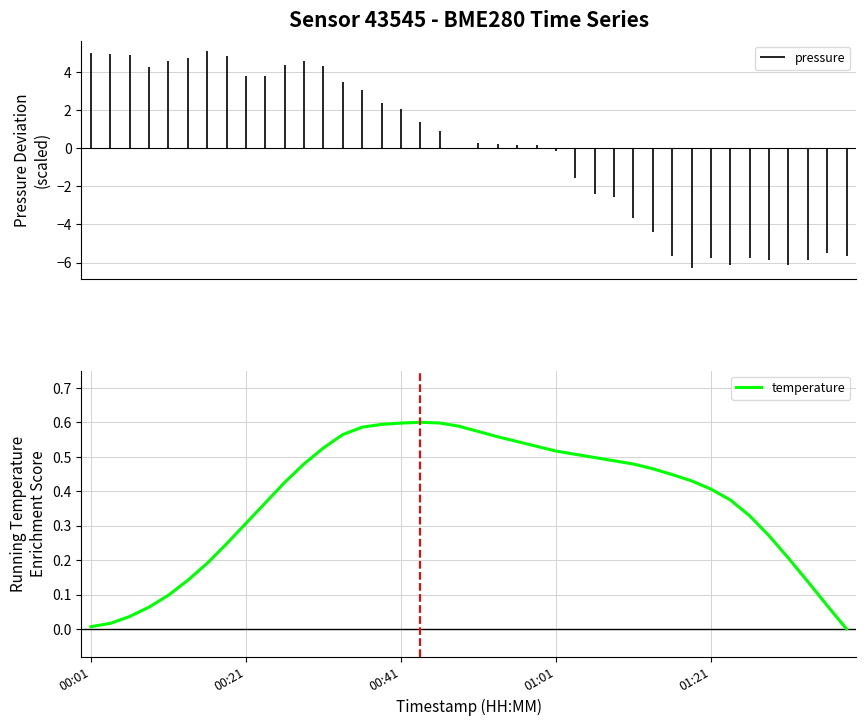

Where is the first local maximum?

17